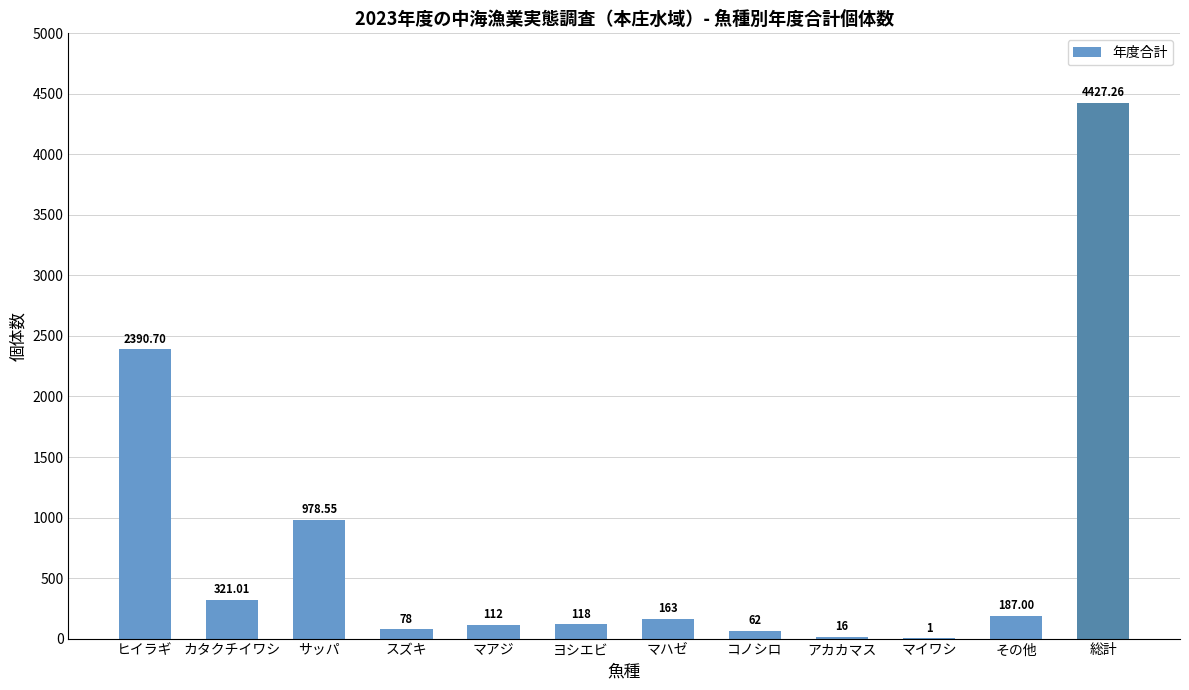

What is the change in value from マハゼ to その他?

+24.0